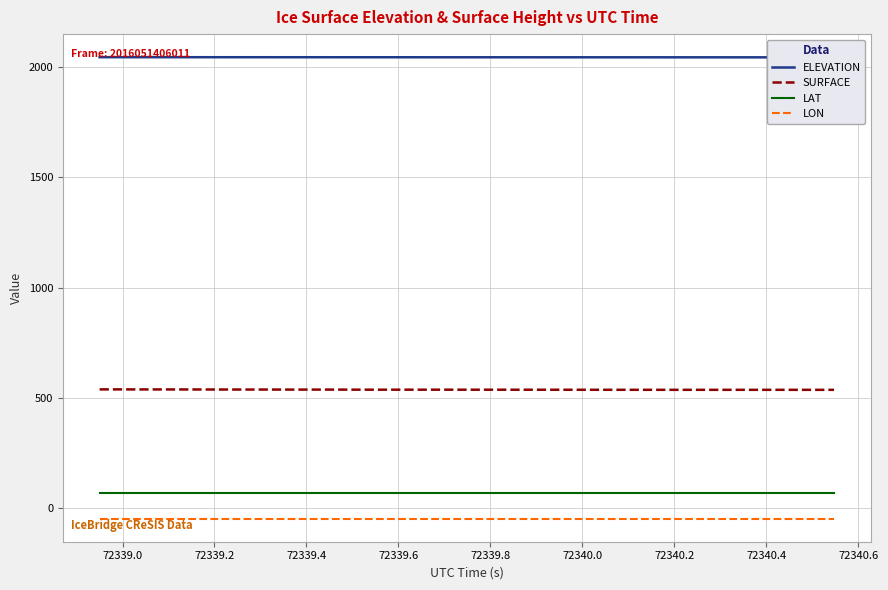

Which series has the largest total across all categories?

ELEVATION